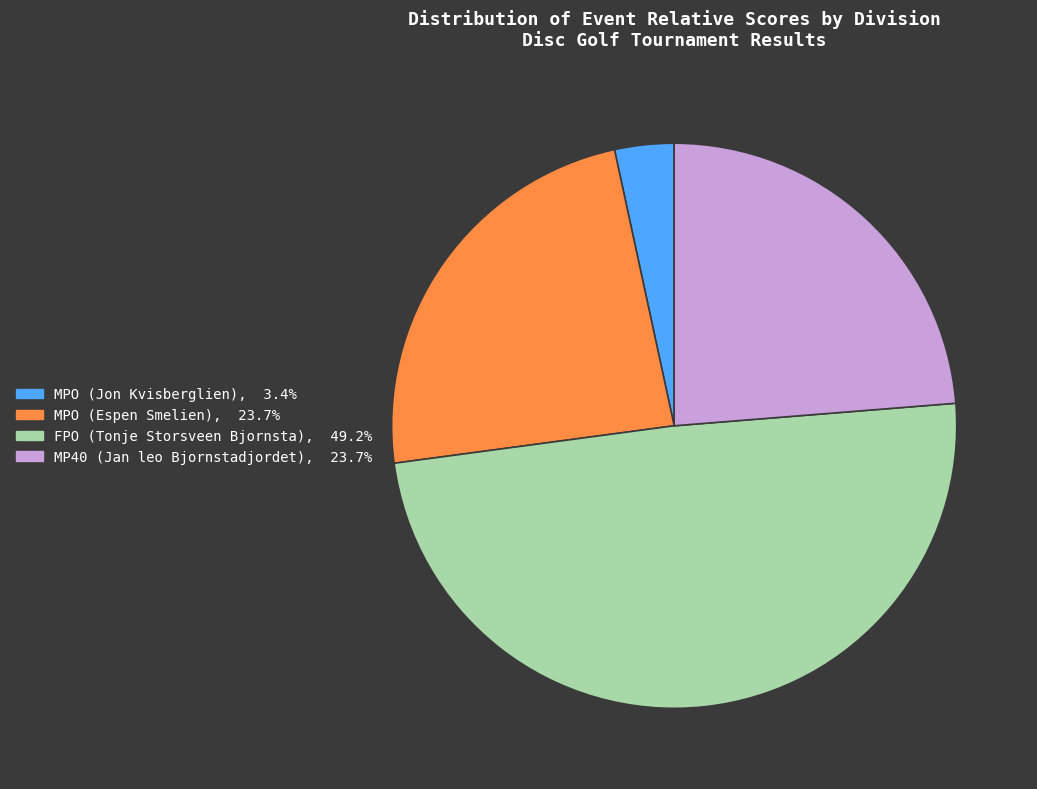

Count the number of slices in the pie.

4